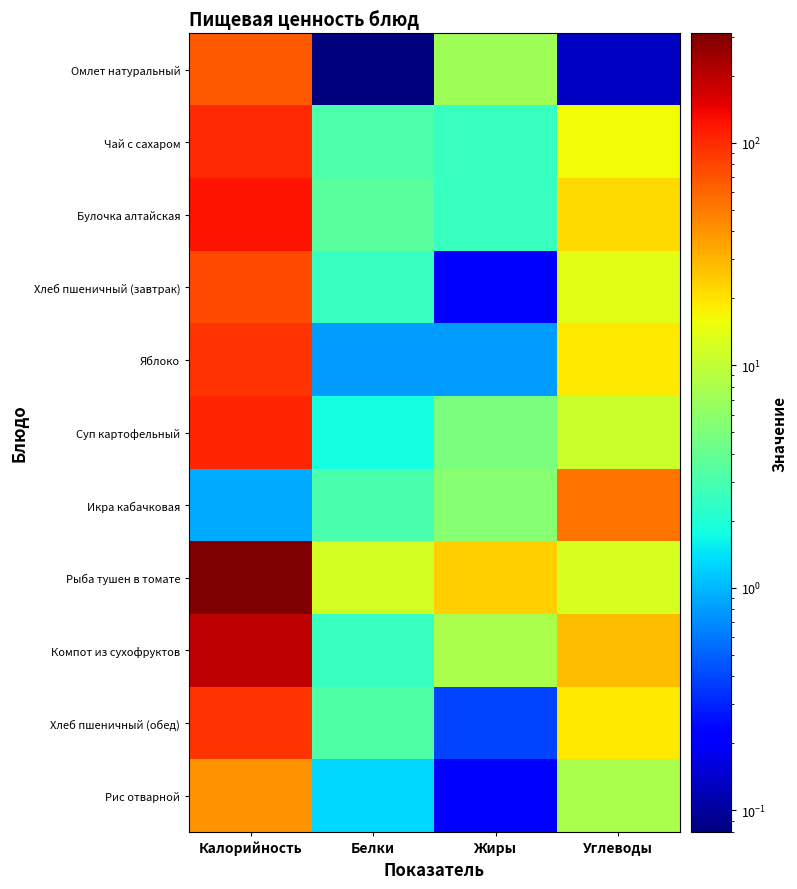

Rank the series by their maximum value, from highest to lowest.

Рыба тушен в томате, Компот из сухофруктов, Булочка алтайская, Суп картофельный, Чай с сахаром, Хлеб пшеничный (обед), Яблоко, Хлеб пшеничный (завтрак), Омлет натуральный, Икра кабачковая, Рис отварной